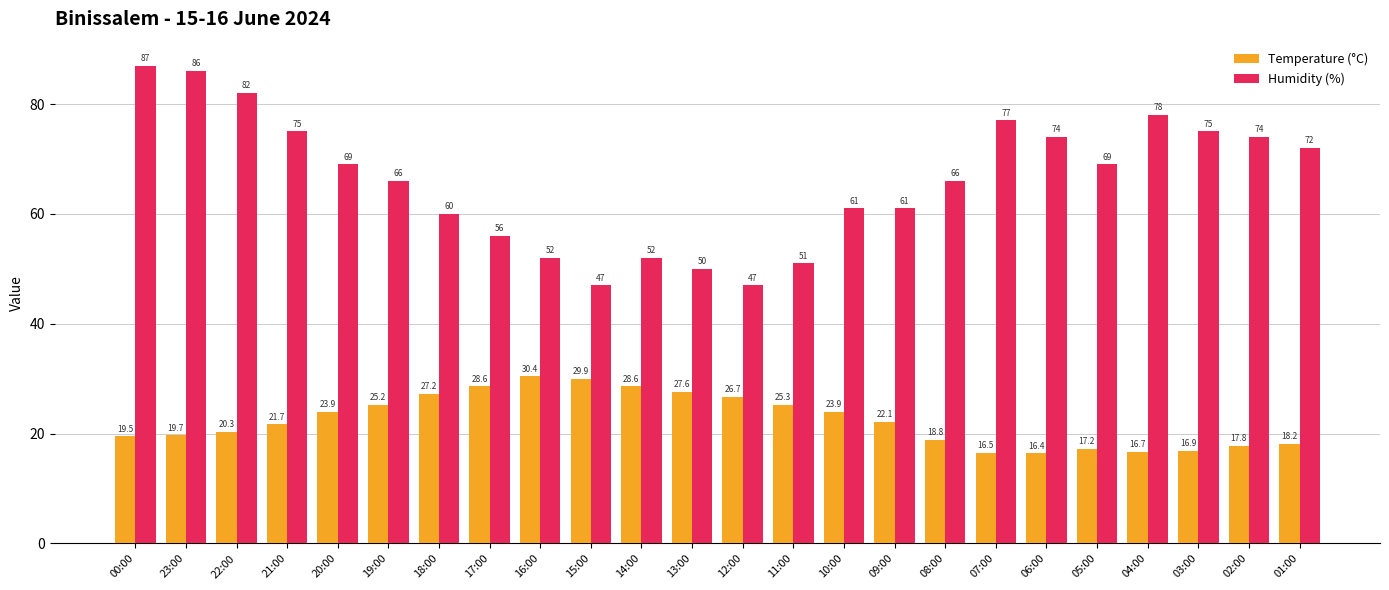

Which series has the widest spread of values?

Humidity (%)